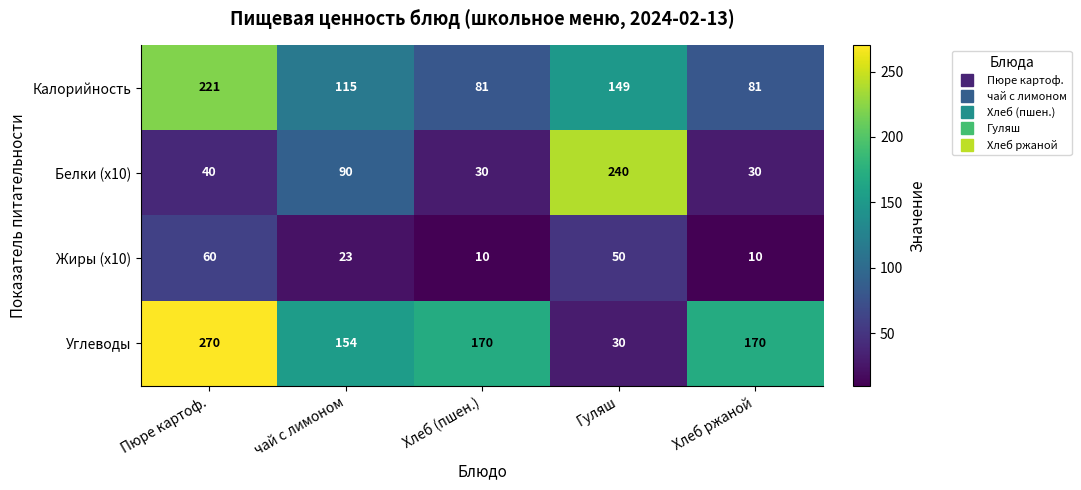

How many series are shown in this chart?

4